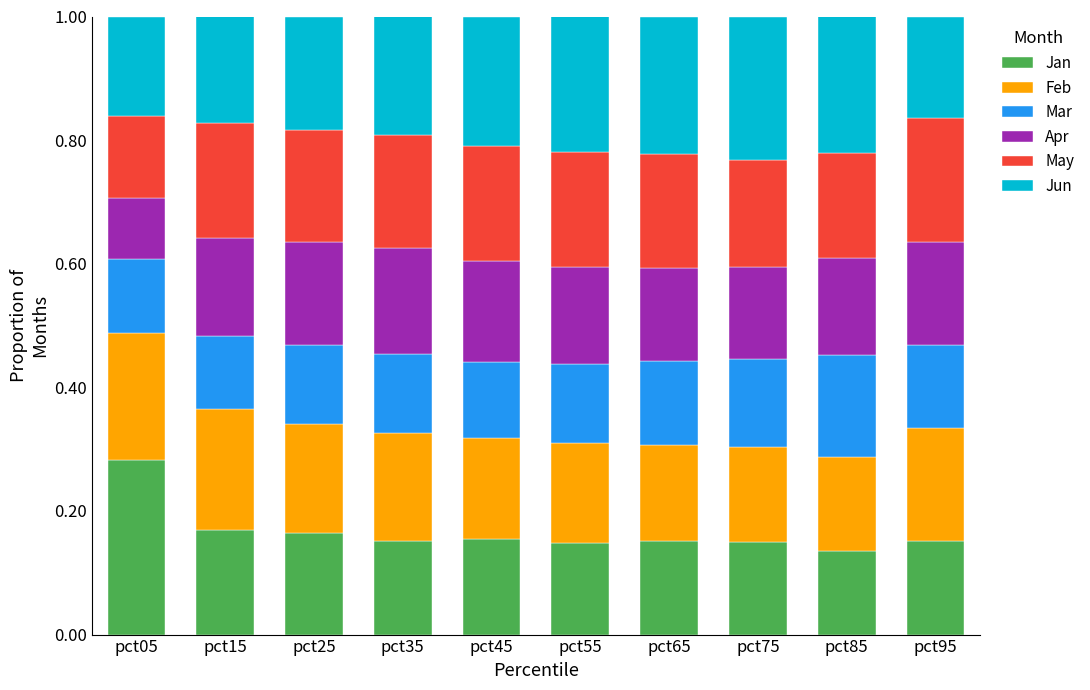

At which label does Jan reach its peak?

pct05